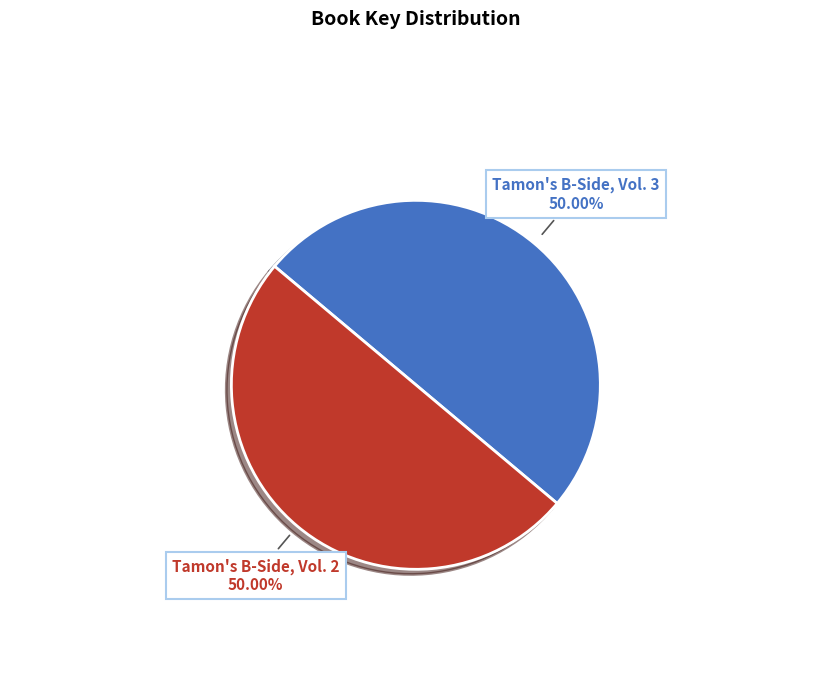

To the nearest percent, what percentage of the pie is Tamon's B-Side, Vol. 2?

50%